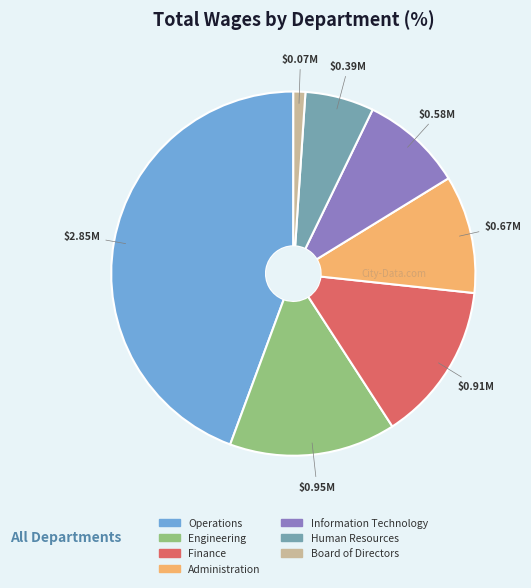

Is it true that Administration is 1% of the pie?

False